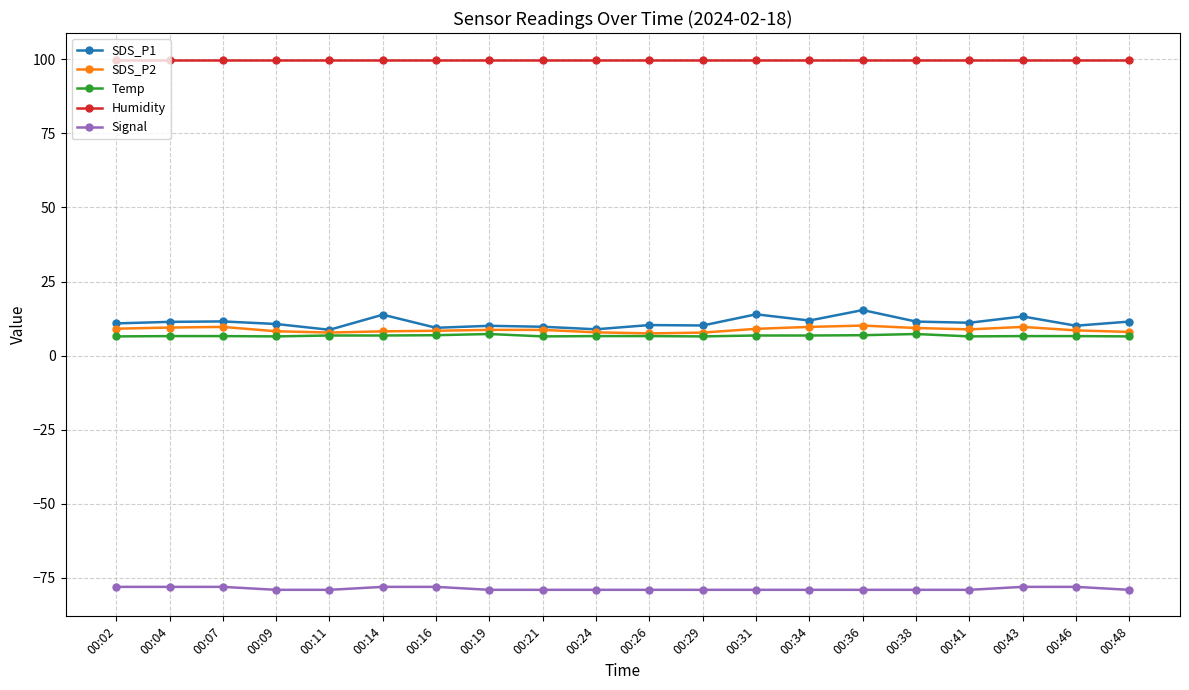

Does the chart have visible grid lines?

Yes